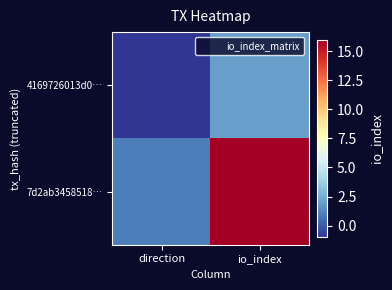

Between io_index and direction, which is larger?

io_index